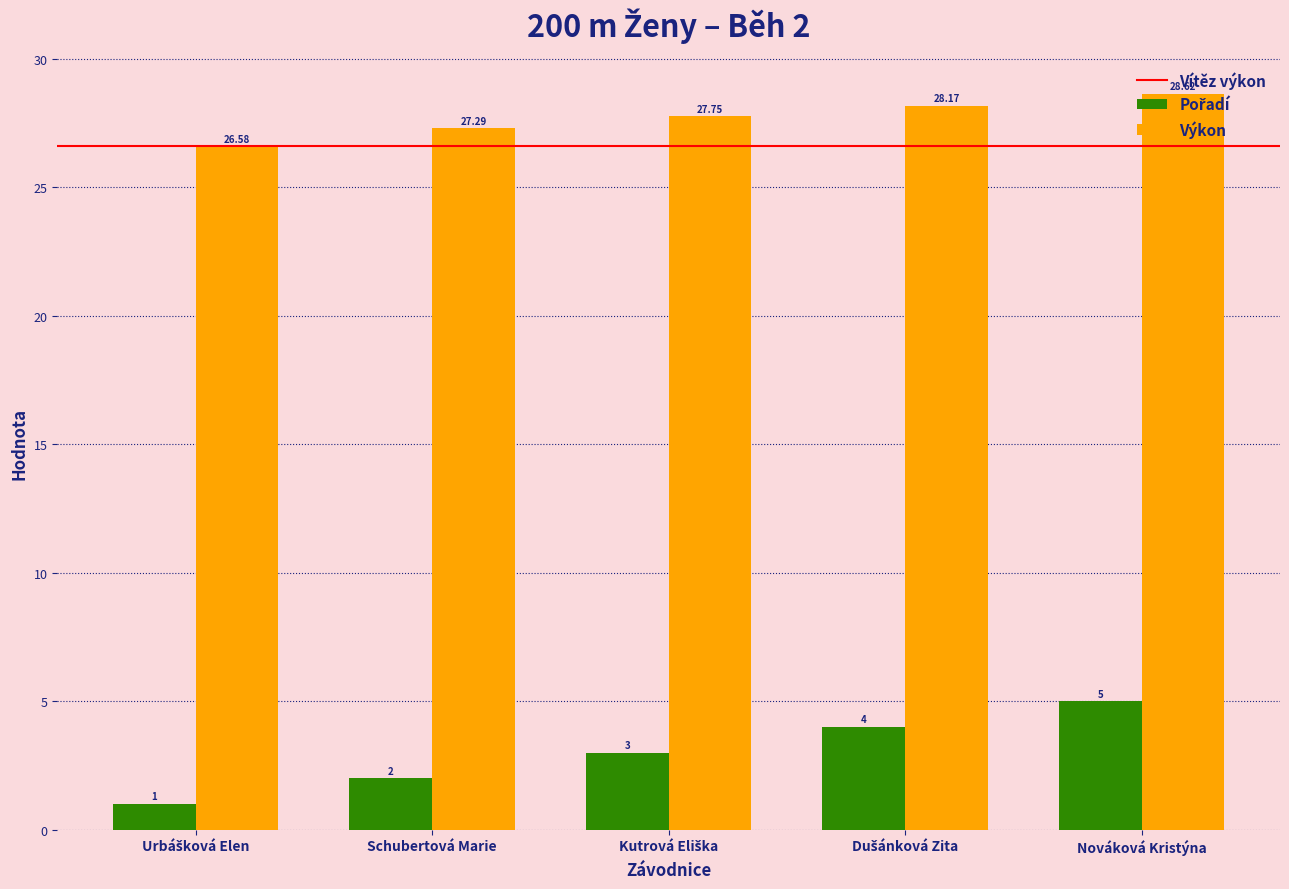

At which category does the chart reach its peak across all series?

Nováková Kristýna